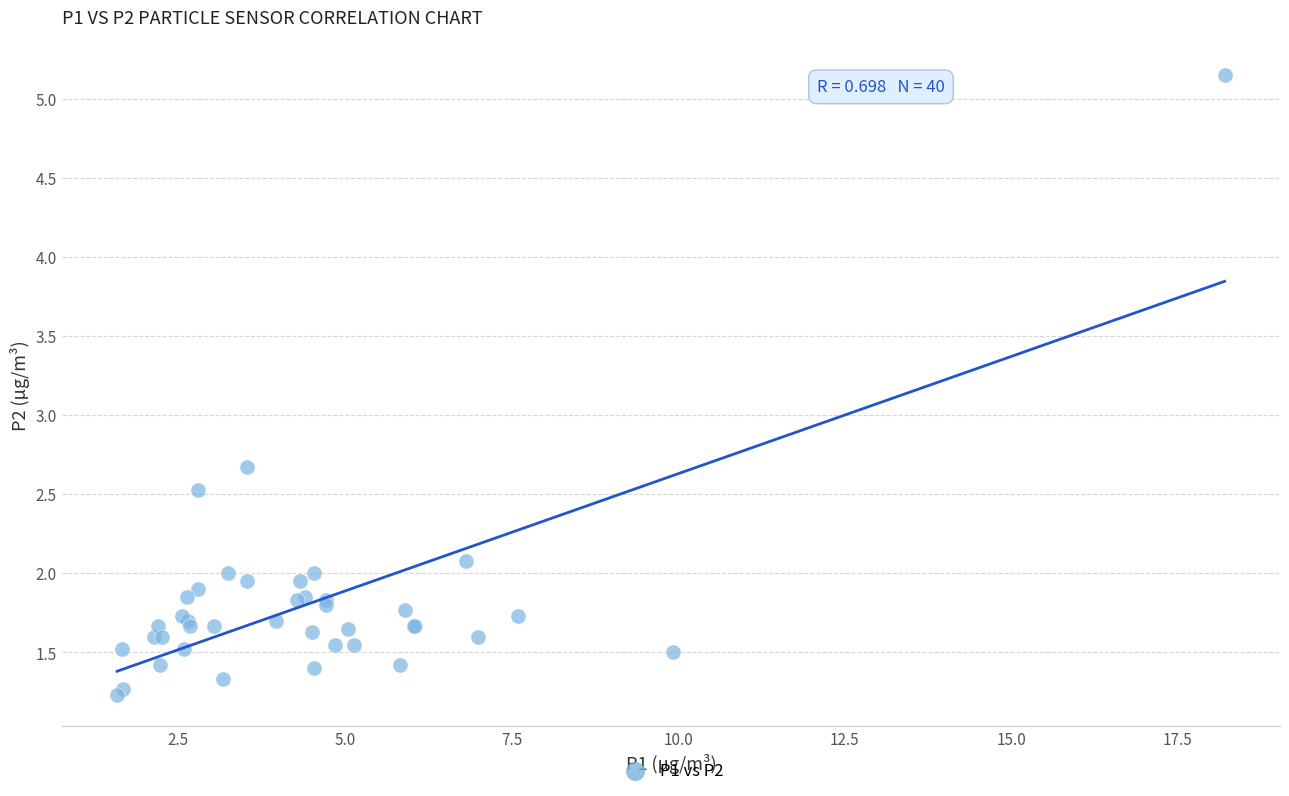

What Y value in the scatter plot is closest to 3?

2.7